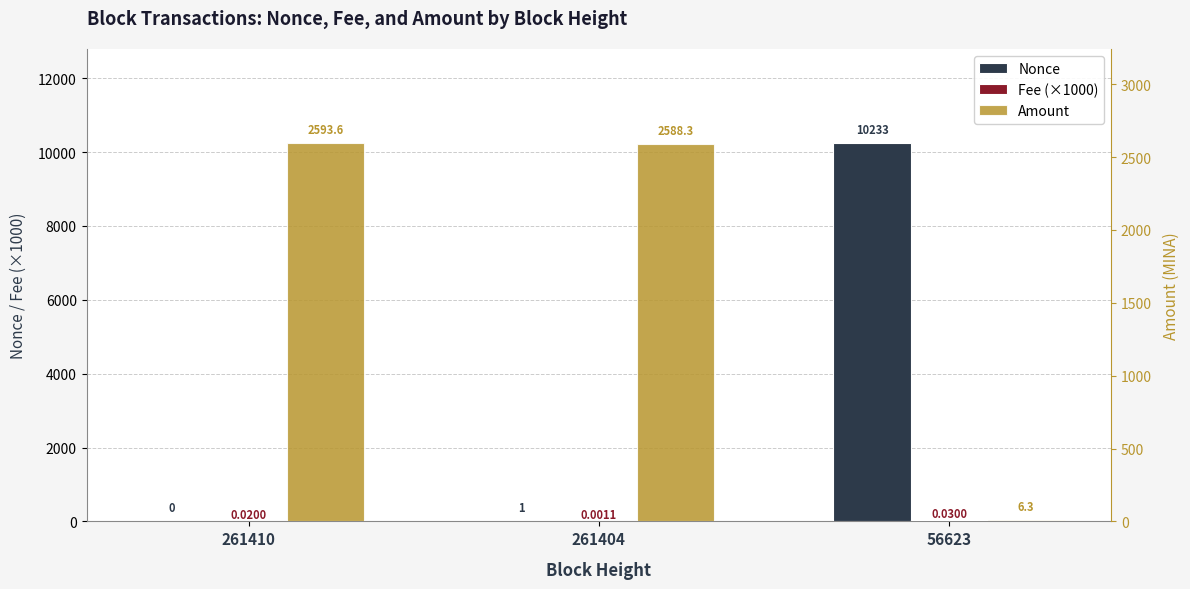

Reading left to right, what are all the values shown in this chart?

Nonce: 261410=0.0	261404=1.0	56623=10233.0
Fee (×1000): 261410=20.0	261404=1.1	56623=30.0
Amount: 261410=2593.6	261404=2588.3	56623=6.3